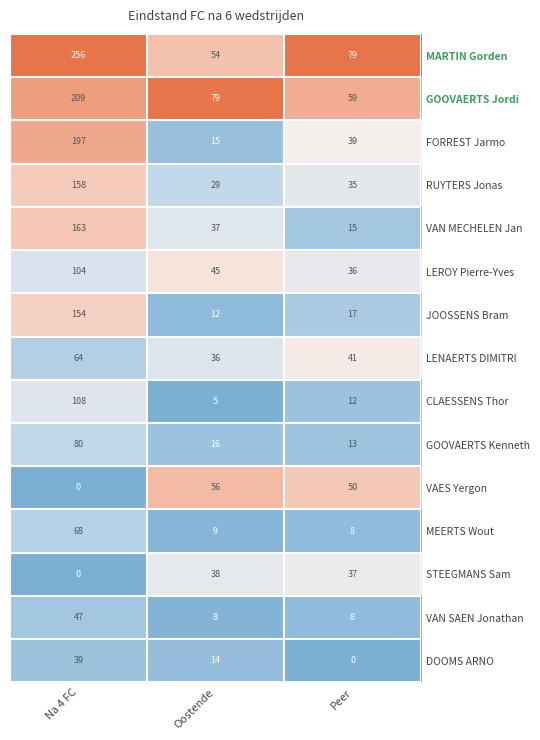

Which series has the largest total across all categories?

MARTIN Gorden